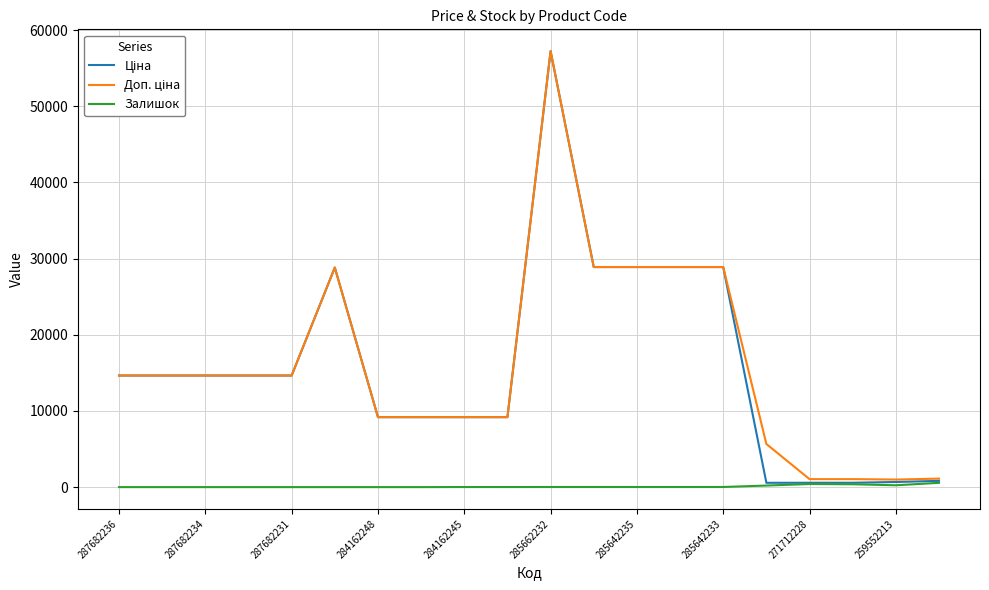

What is the greatest value displayed?

57235.5